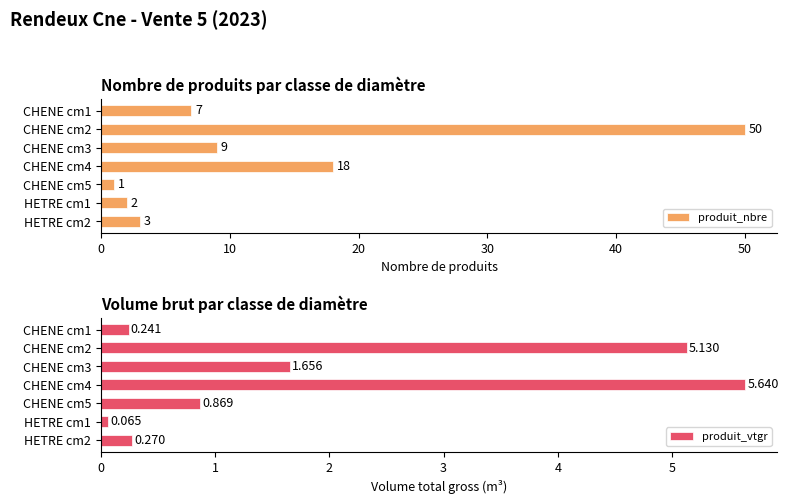

The value of produit_nbre at CHENE cm5 is 1. True or false?

True